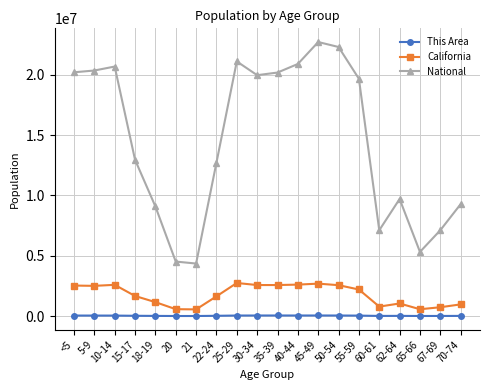

Which series changed the most between 40-44 and 45-49?

National